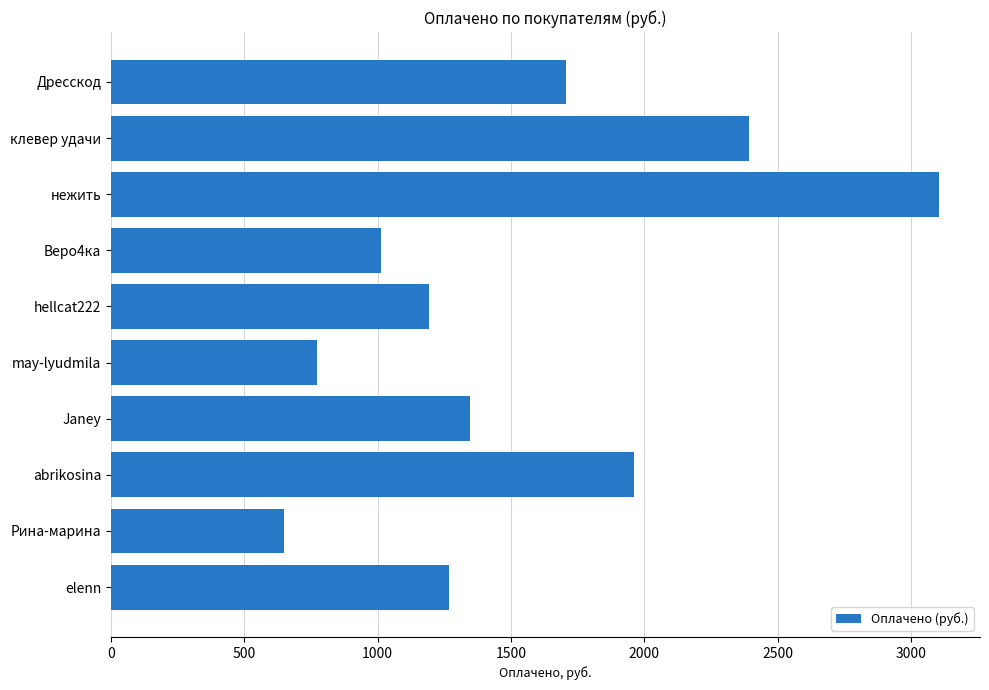

At which category does the chart reach its peak across all series?

нежить